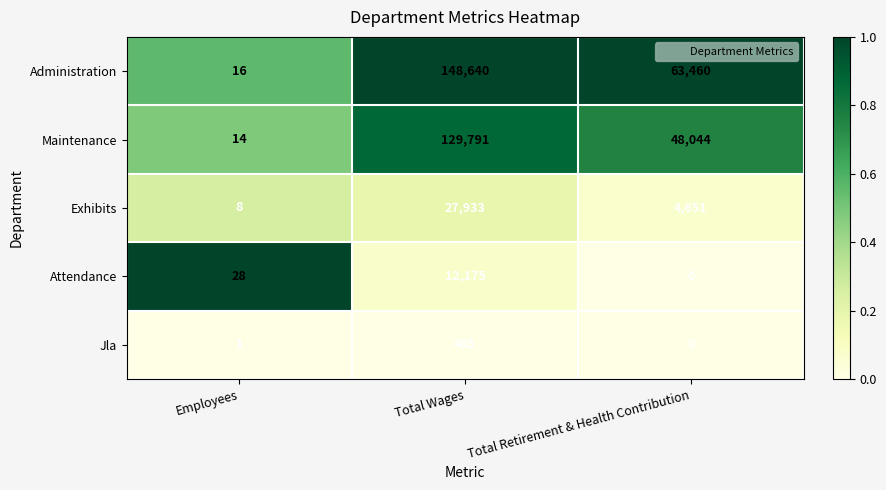

At how many categories does at least one series exceed 0?

3